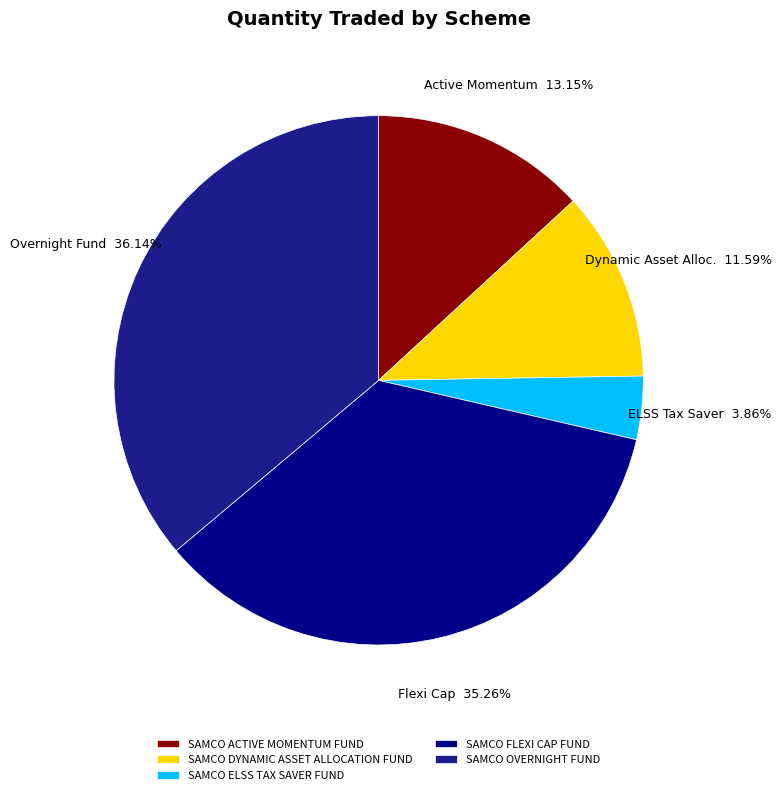

Is SAMCO DYNAMIC ASSET ALLOCATION FUND the majority of the pie?

No